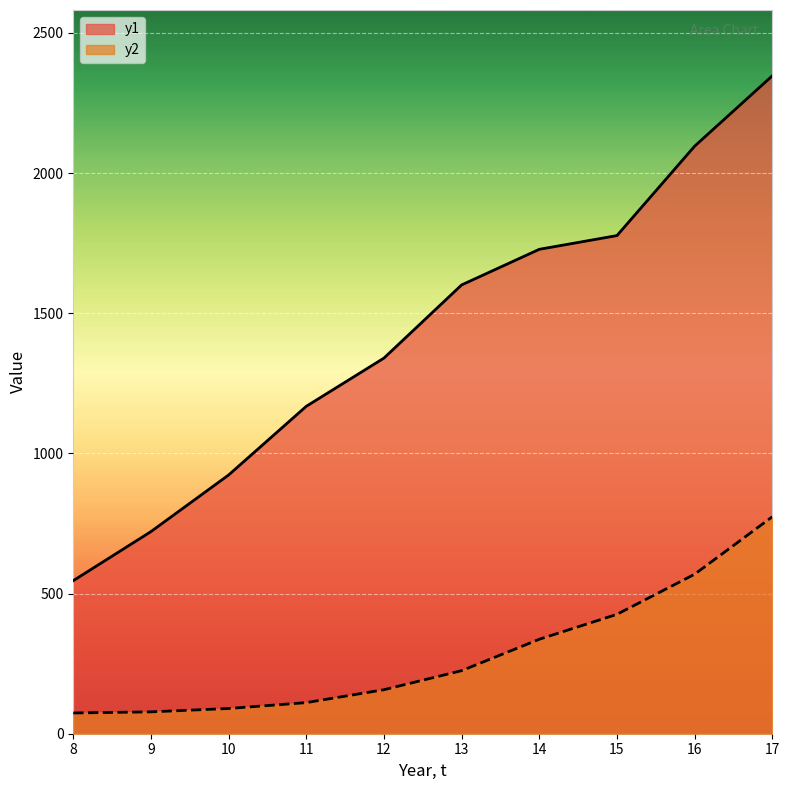

True or false: y2 has a value of 569 at 16.

True